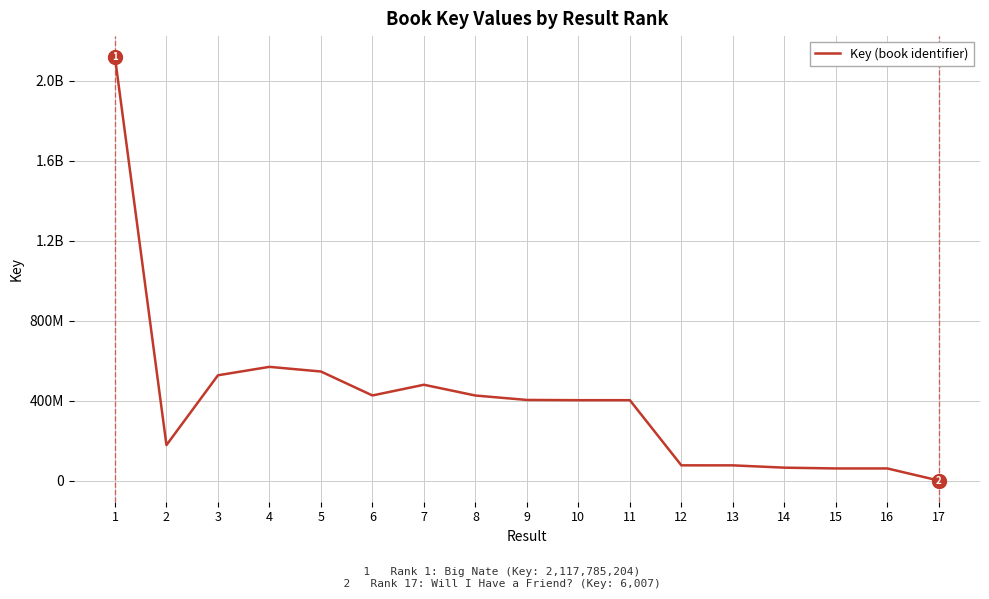

Is this an area chart (filled region under the line)?

No